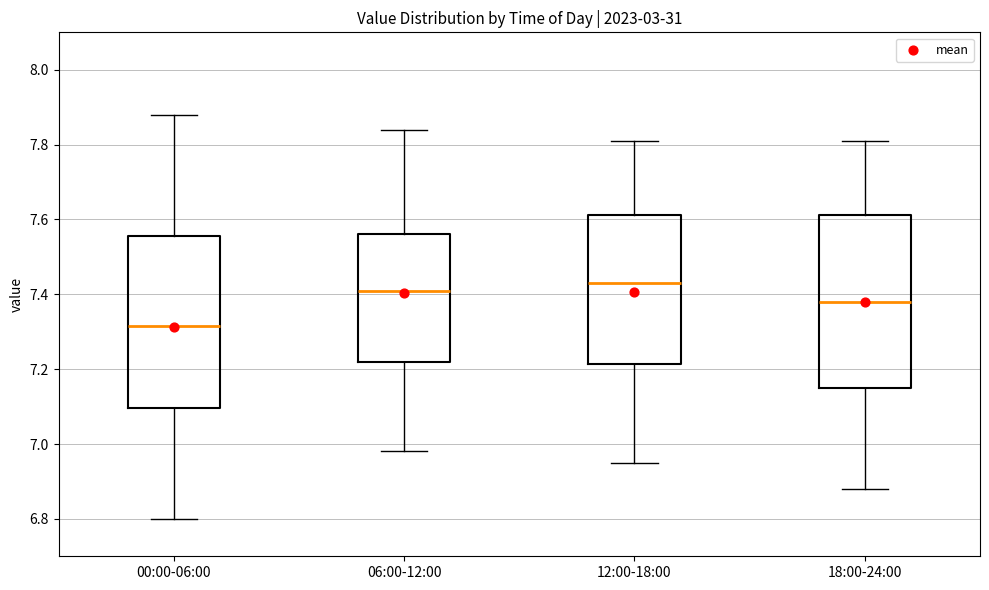

Reading left to right, transcribe this box plot: for each box, give where its median line is, the range the box spans, and where its two whiskers end, as read against the y-axis. The values are not printed on the chart, so give them approximately, as read against the axis.

00:00-06:00: median 7.32, box 7.10 to 7.56, whiskers 6.80 to 7.88
06:00-12:00: median 7.42, box 7.22 to 7.56, whiskers 6.98 to 7.84
12:00-18:00: median 7.44, box 7.22 to 7.62, whiskers 6.96 to 7.82
18:00-24:00: median 7.38, box 7.16 to 7.62, whiskers 6.88 to 7.82